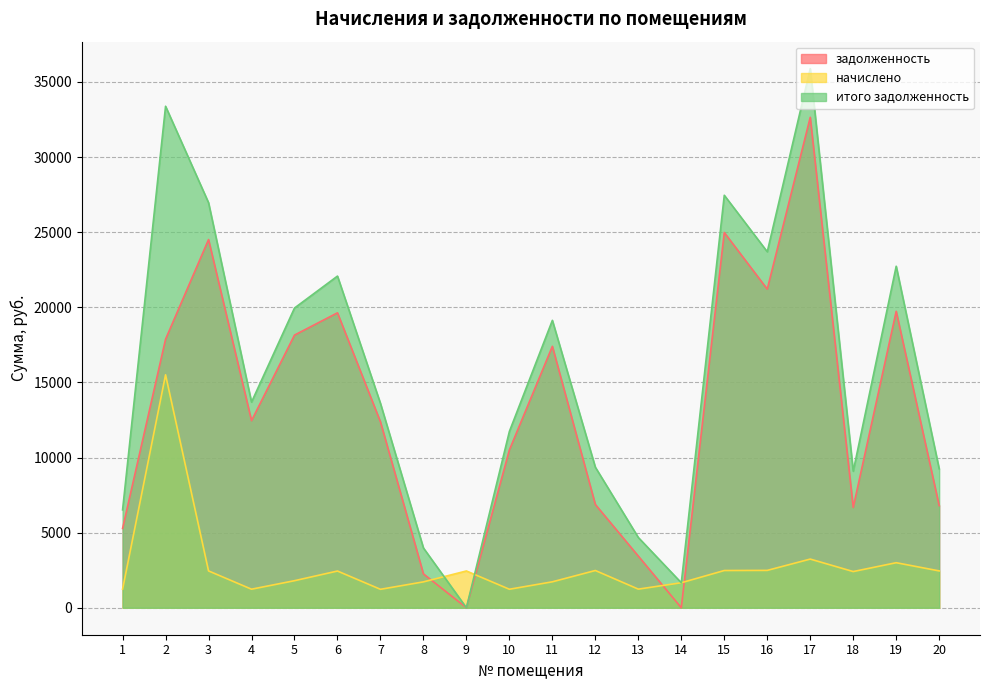

Which label corresponds to the smallest value in the chart?

9